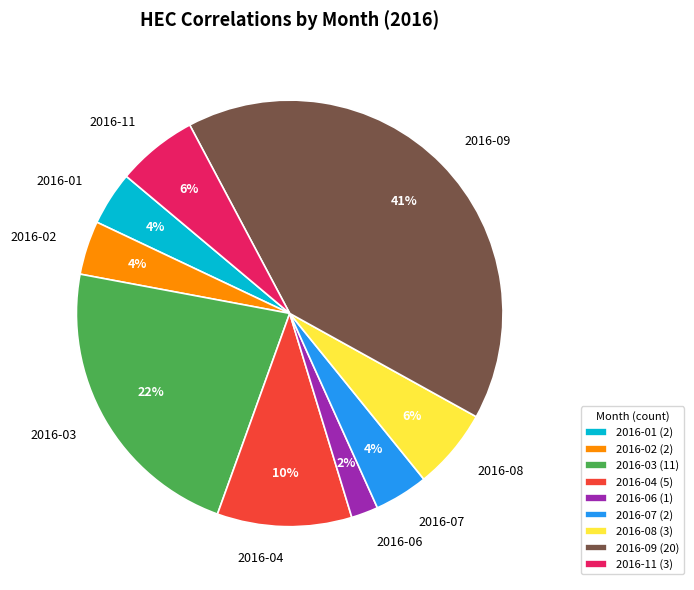

To the nearest percent, what is the difference between the largest and smallest slice percentages?

39%